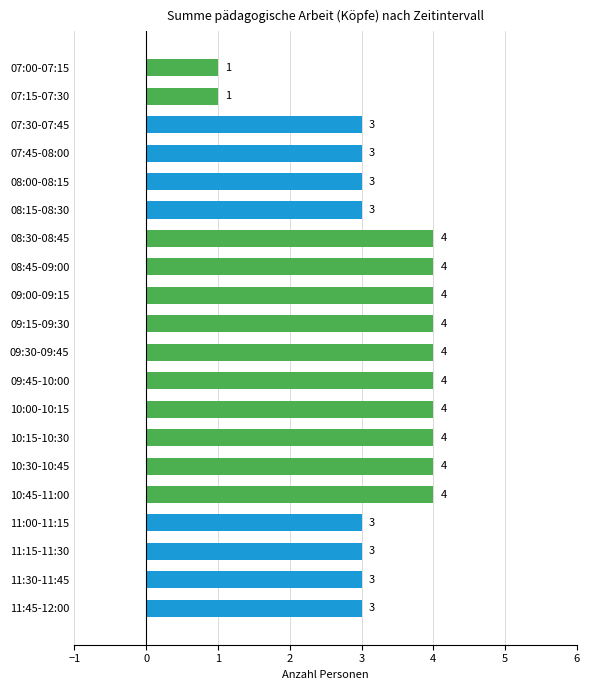

Is it true that the value at 10:30-10:45 is 2?

False